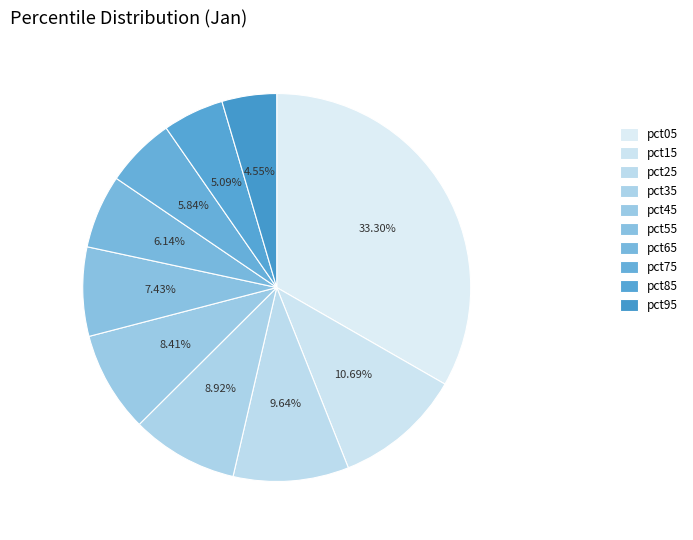

Is there a majority slice in this chart?

No